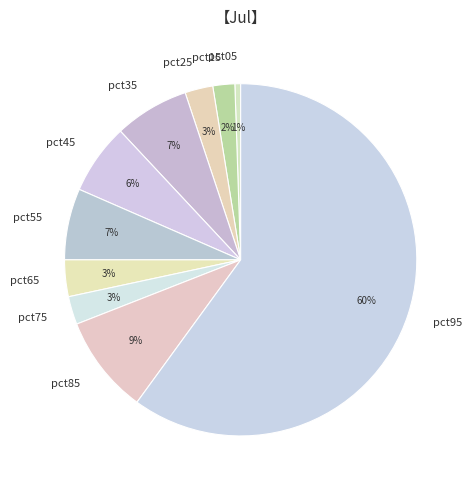

Does any single category account for the majority?

Yes